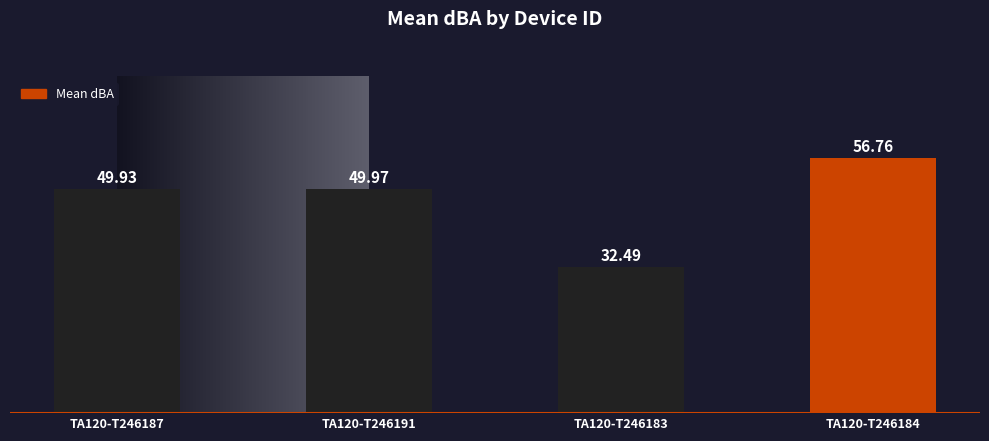

What is the greatest value displayed?

56.8